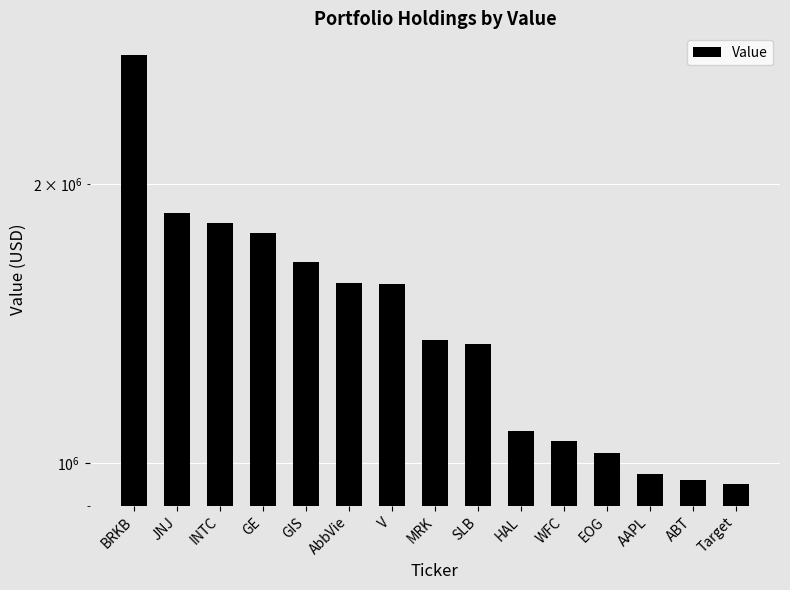

How many data points are less than 1358000?

7